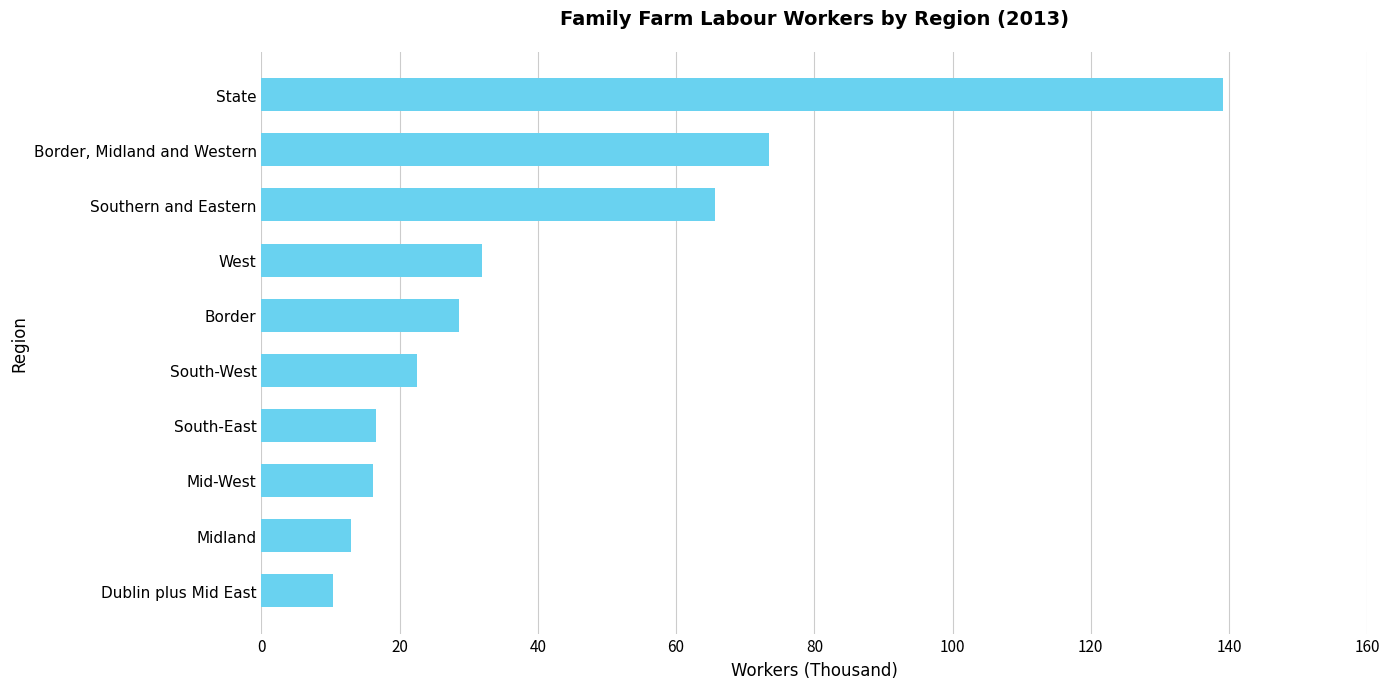

List the labels in order of value, largest first.

State, Border, Midland and Western, Southern and Eastern, West, Border, South-West, South-East, Mid-West, Midland, Dublin plus Mid East